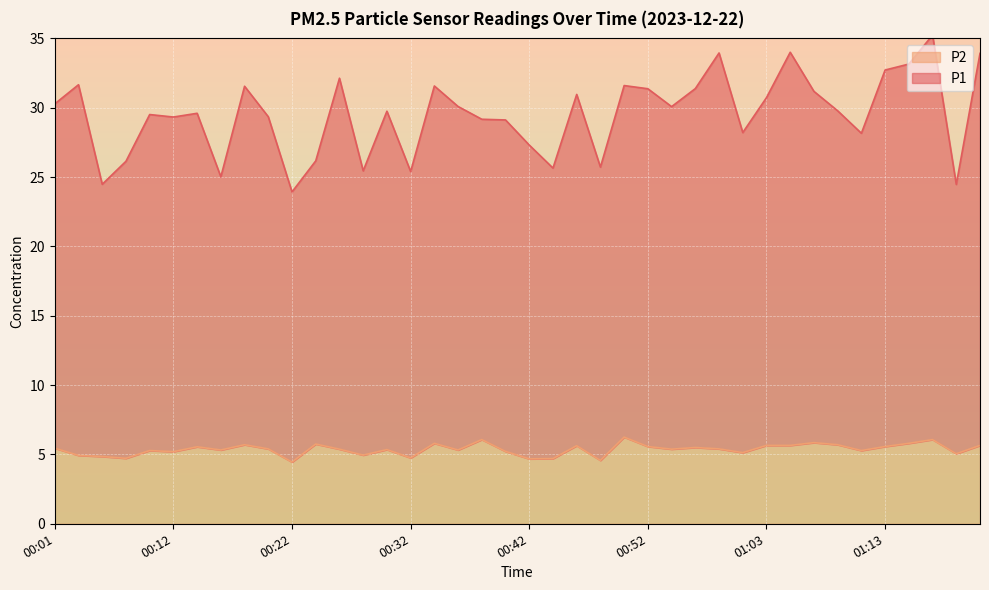

At which category is the sum across all series the highest?

01:17